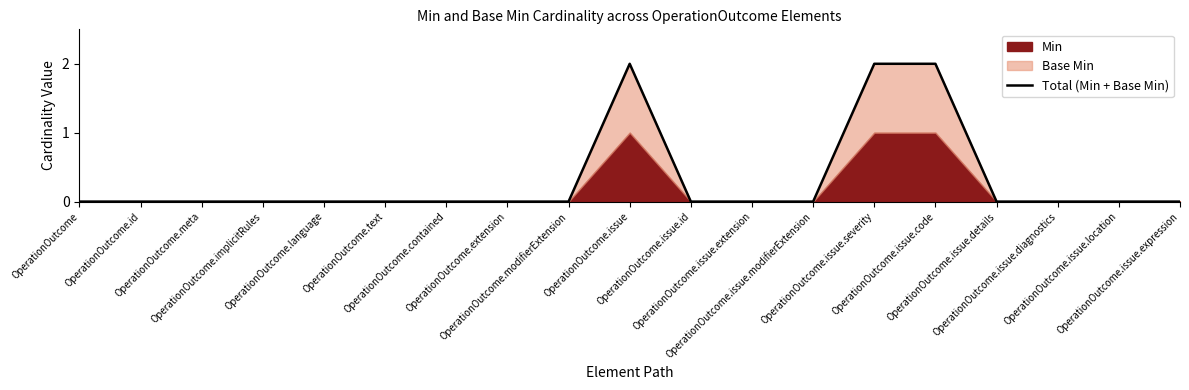

Which has a higher value, OperationOutcome.contained or OperationOutcome.issue.expression?

OperationOutcome.contained